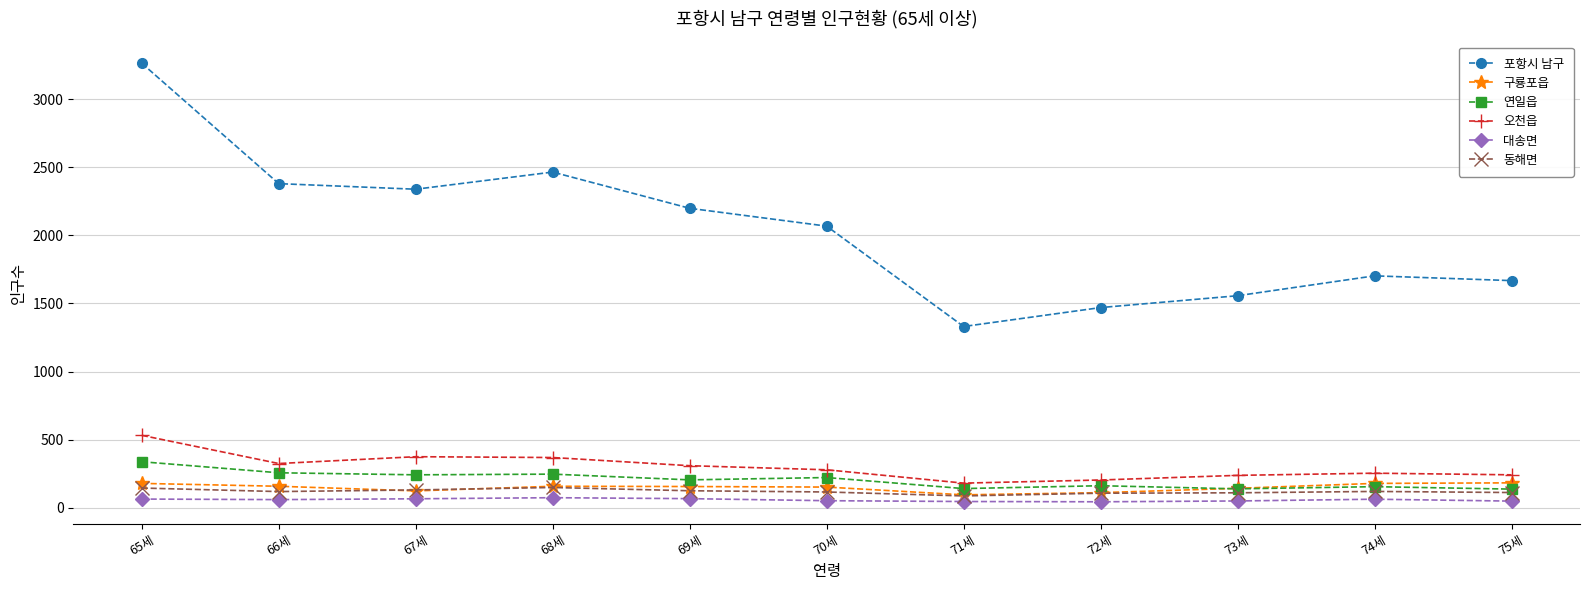

At which category is the sum across all series the highest?

65세